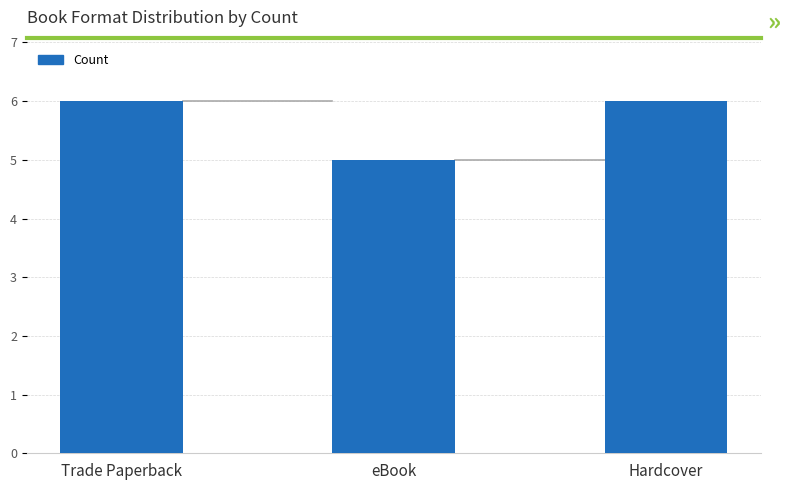

What is the difference between the maximum and minimum values?

1